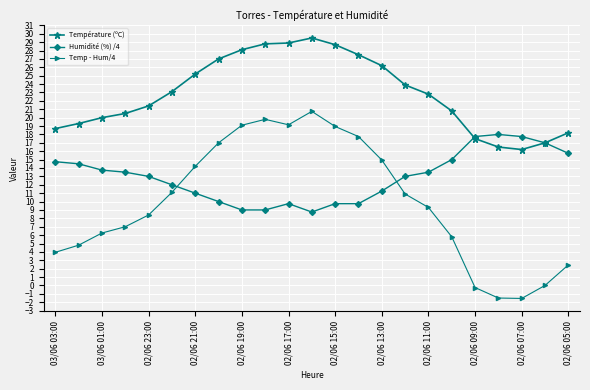

What is the sum of all Humidité (%) /4 values?

297.5